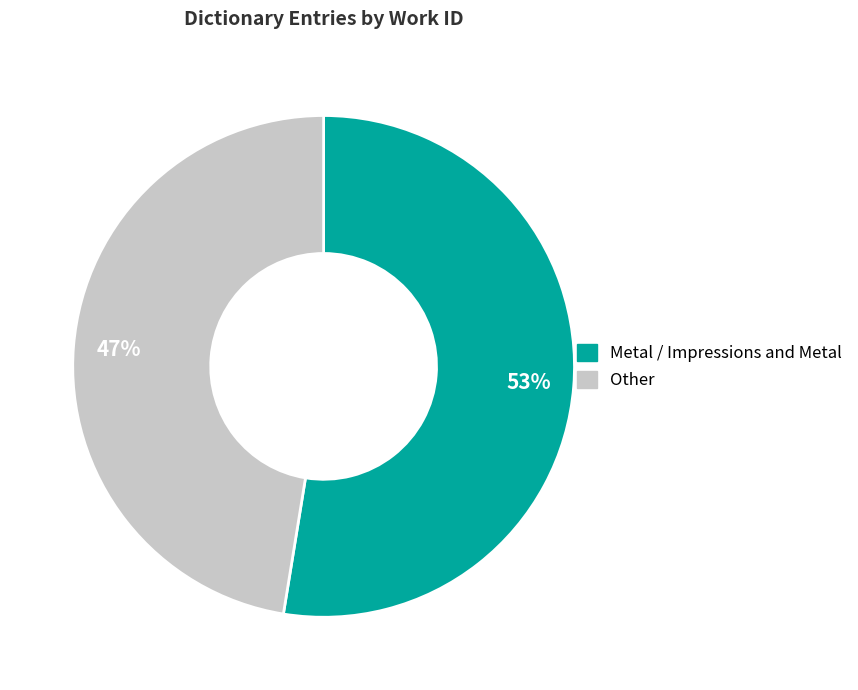

Is there a majority slice in this chart?

Yes